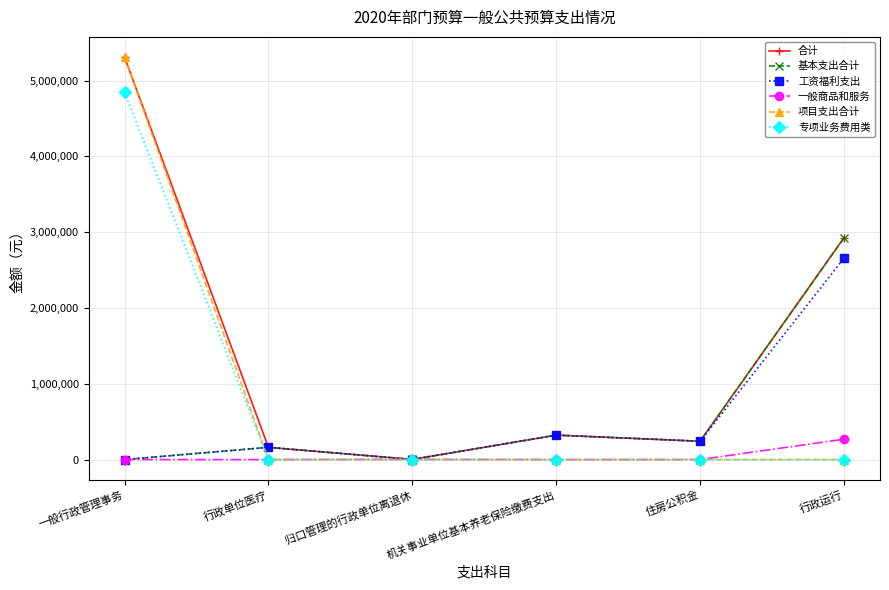

At which label does 基本支出合计 reach its peak?

行政运行